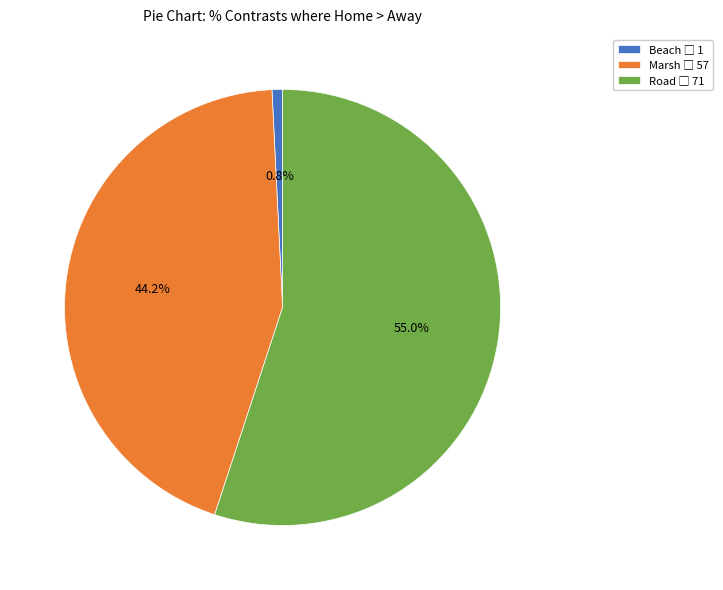

To the nearest percent, what portion does Road represent?

55%